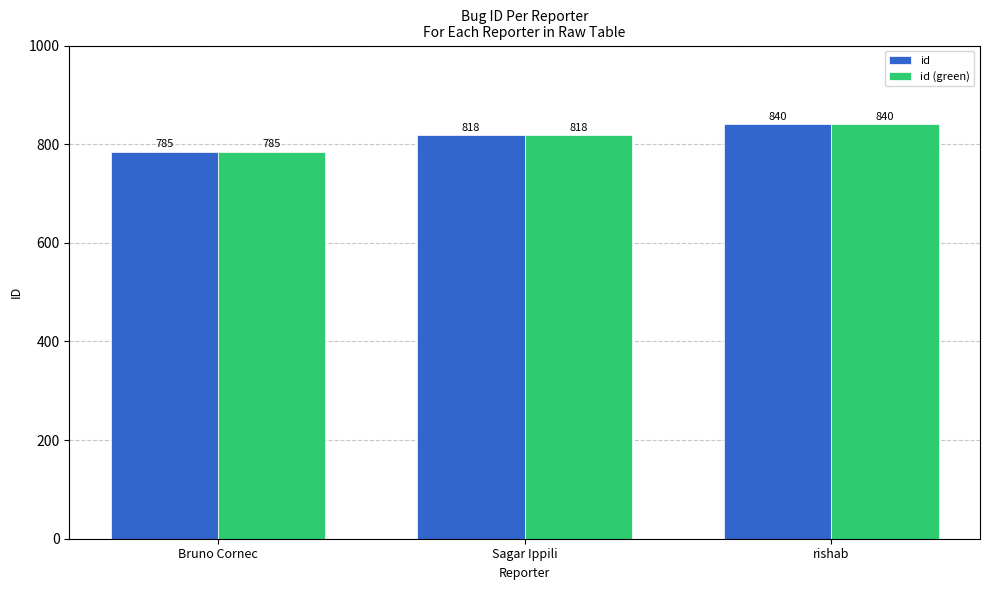

True or false: id has a value of 557 at Sagar Ippili.

False